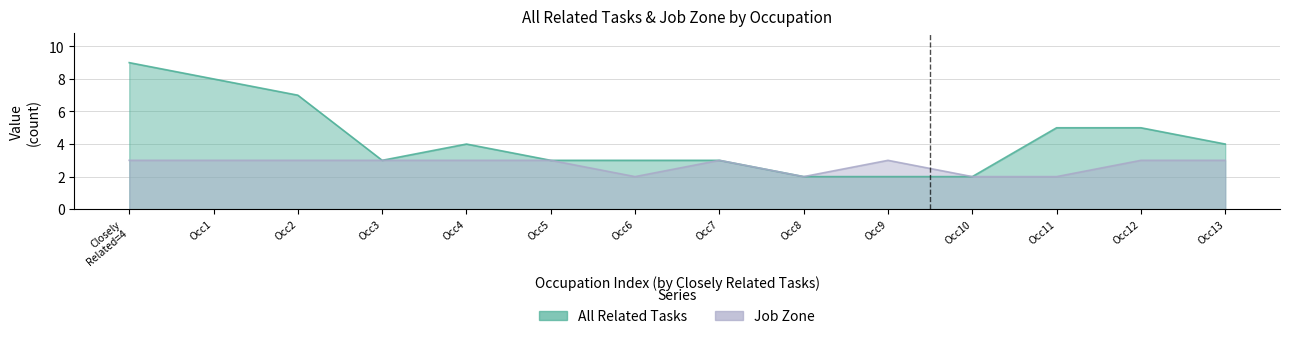

List the series in order of their peak value, highest first.

All Related Tasks, Job Zone